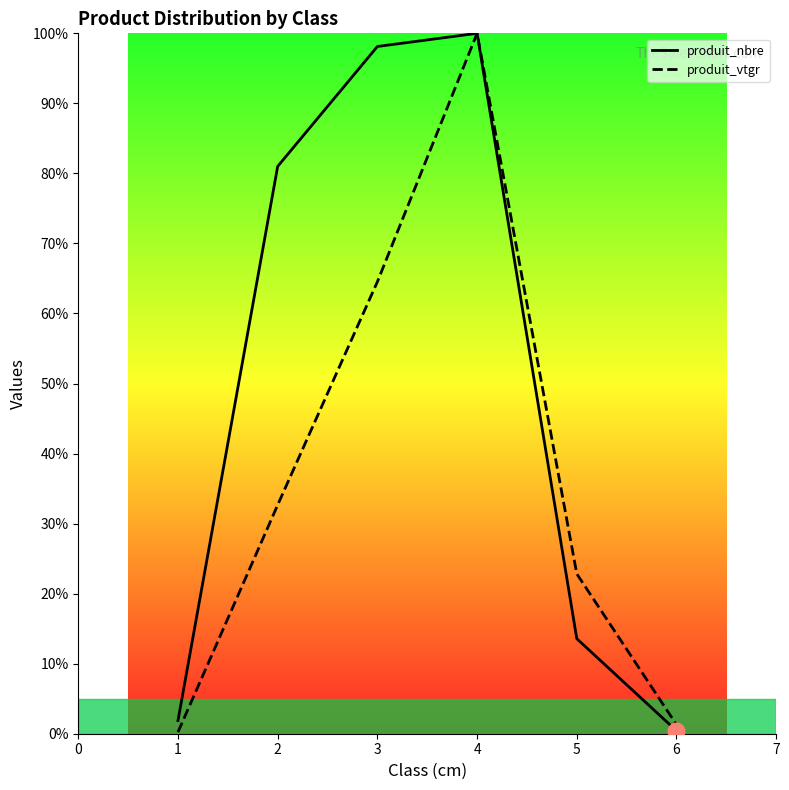

Which series changed the most between 1 and 2?

produit_nbre